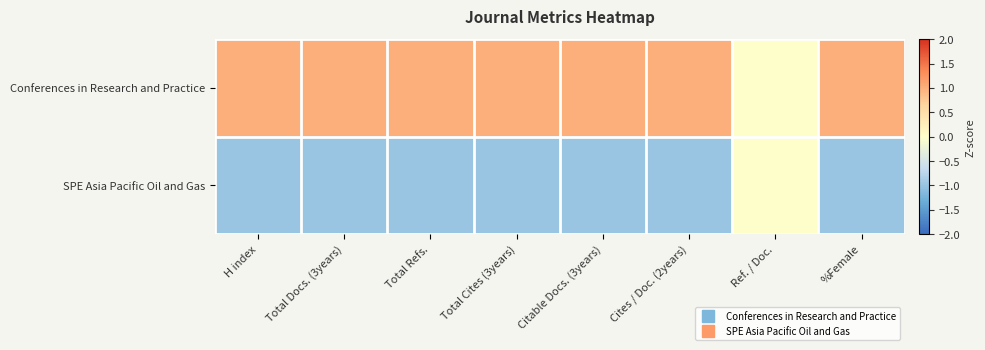

Which label corresponds to the smallest value in the chart?

H index